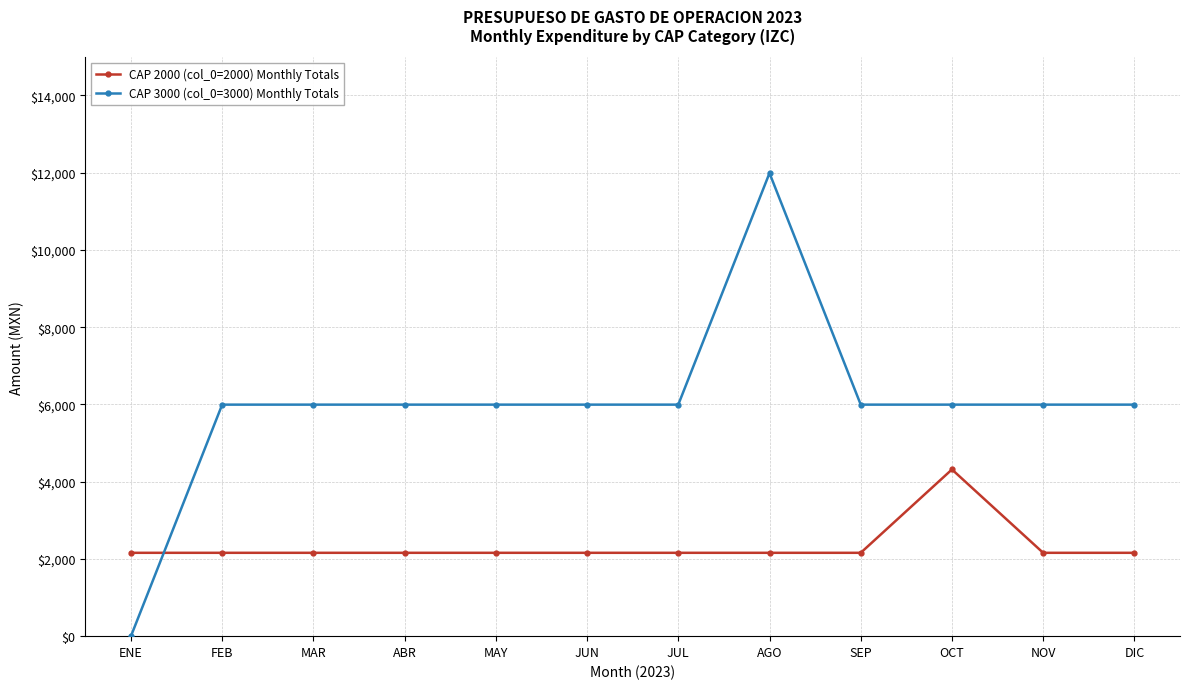

What are all the series names shown in the legend?

CAP 2000 (col_0=2000) Monthly Totals, CAP 3000 (col_0=3000) Monthly Totals